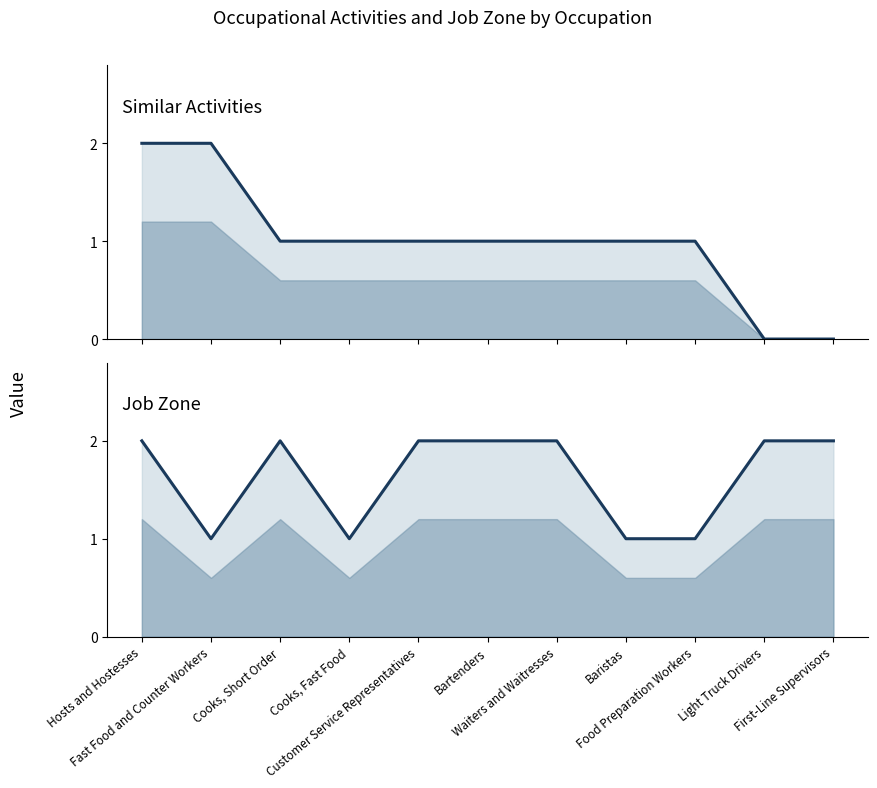

List the series in order of their peak value, lowest first.

Similar Activities, Job Zone